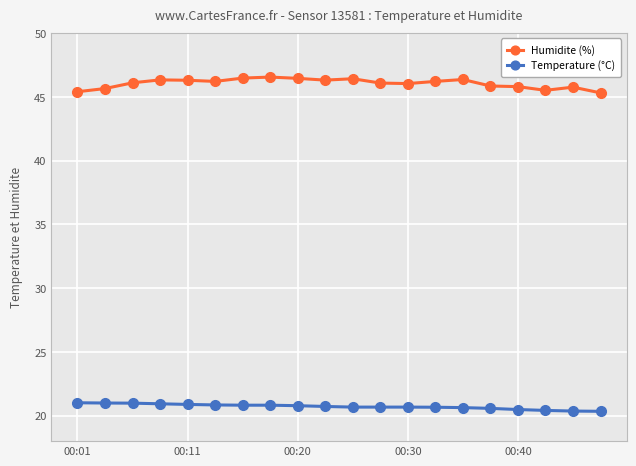

List the series in order of their peak value, highest first.

Humidite (%), Temperature (°C)